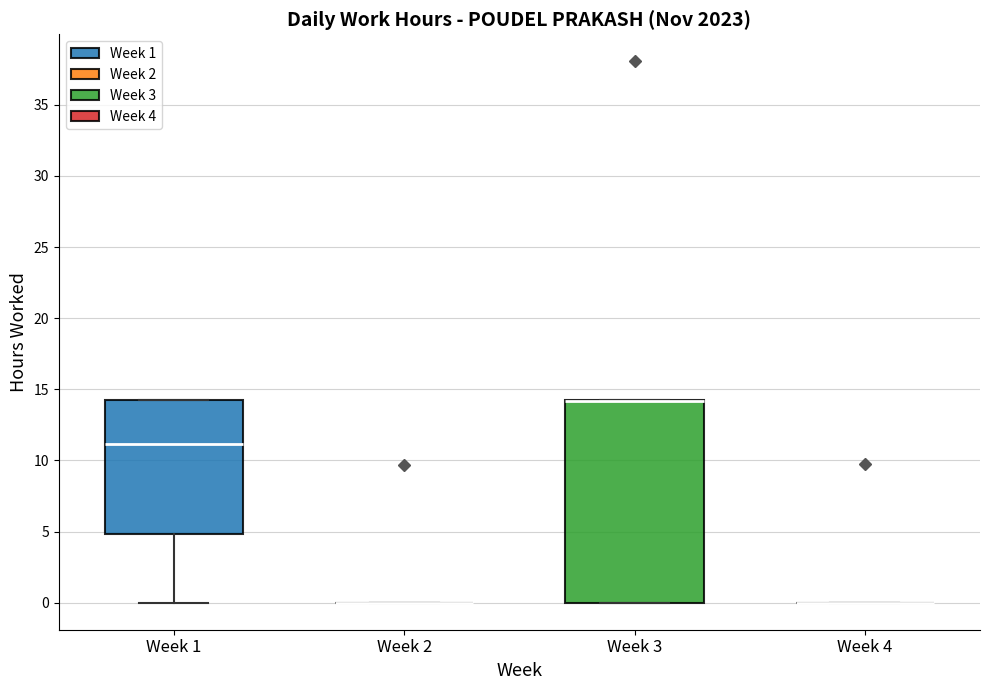

Comparing the boxes themselves (not the whiskers), which one is the tallest?

Week 3